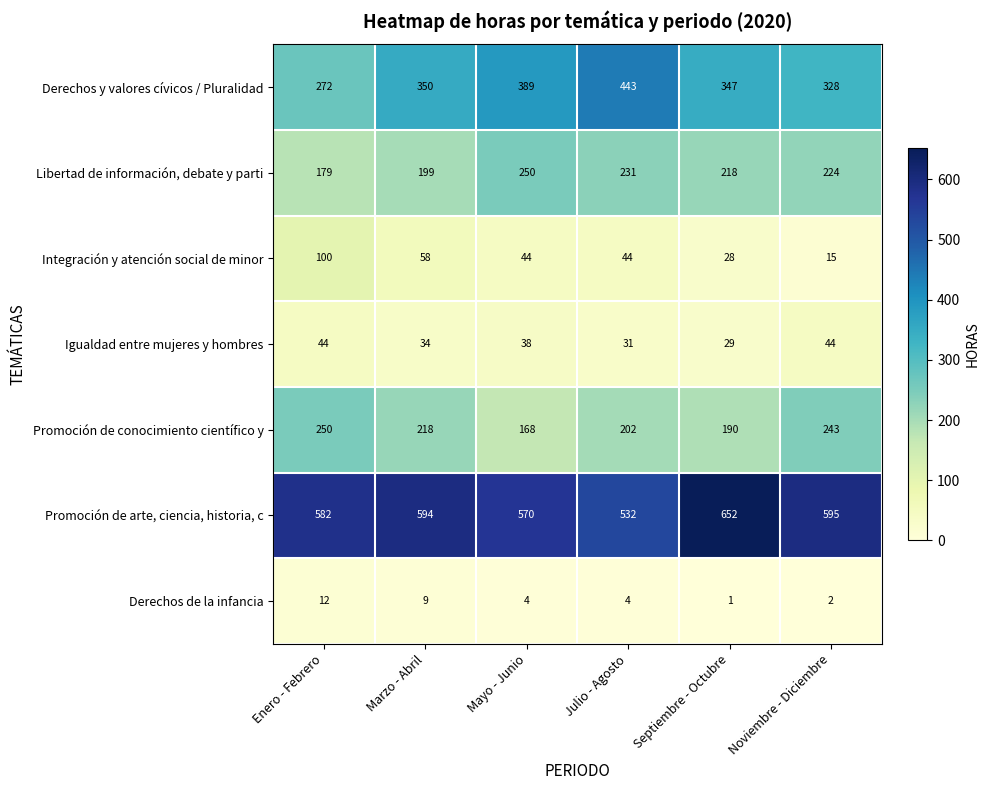

At Enero - Febrero, list the series in order from largest to smallest.

Promoción de arte, ciencia, historia, c, Derechos y valores cívicos / Pluralidad, Promoción de conocimiento científico y, Libertad de información, debate y parti, Integración y atención social de minor, Igualdad entre mujeres y hombres, Derechos de la infancia